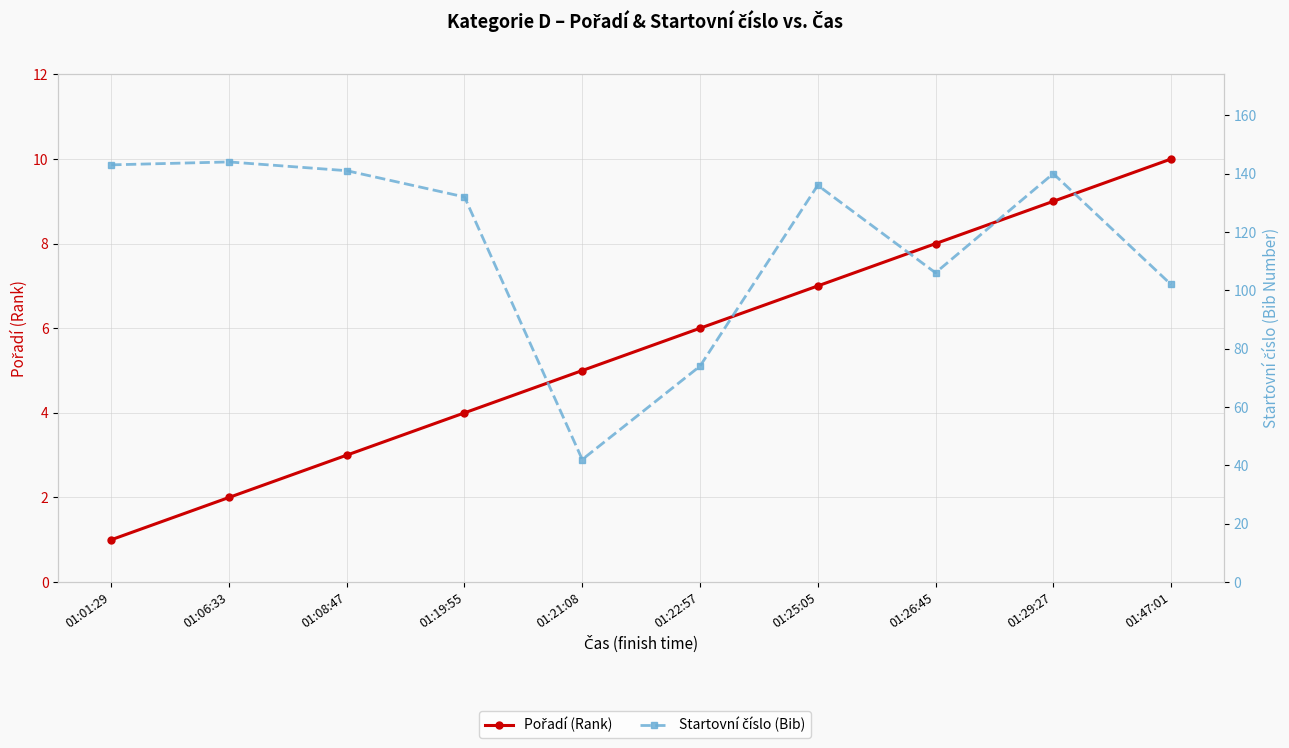

True or false: Startovní číslo (Bib) and Pořadí (Rank) intersect in this chart.

False